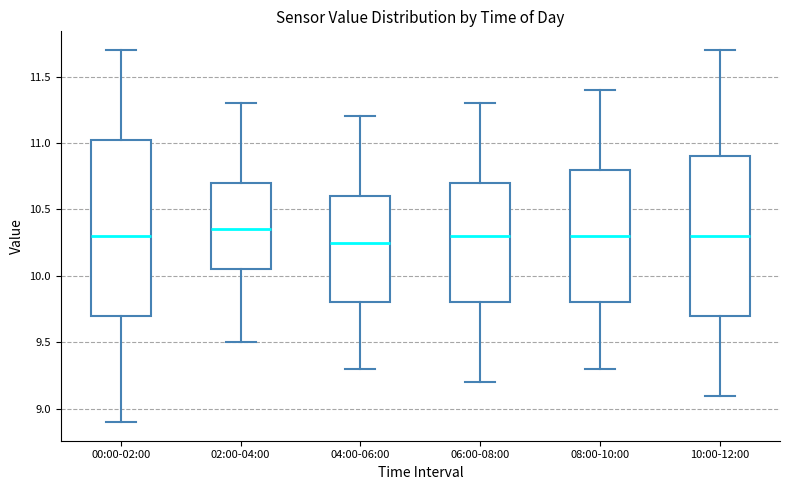

Where does the upper whisker of the box for 06:00-08:00 end on the y-axis? The values are not printed on the chart, so give them approximately, as read against the axis.

11.30